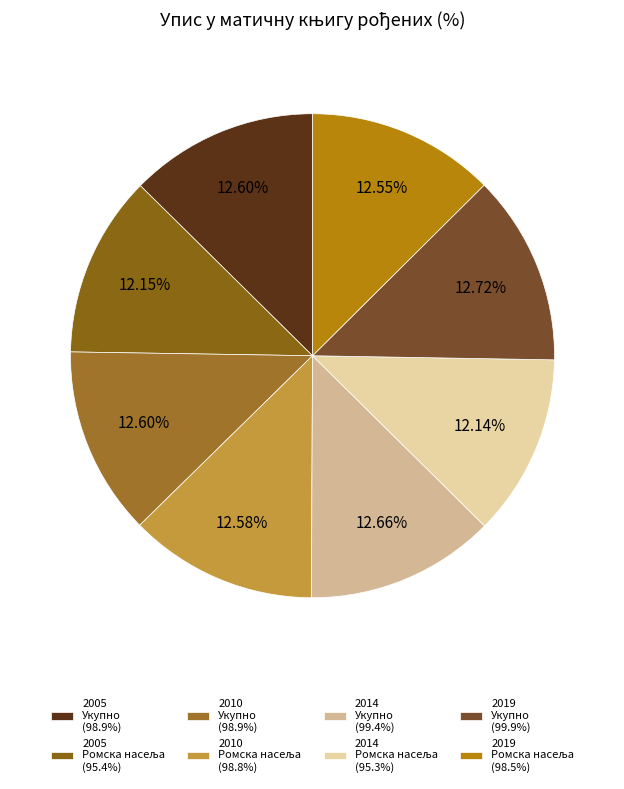

To the nearest percent, what percentage of the pie is 2005 Укупно?

13%